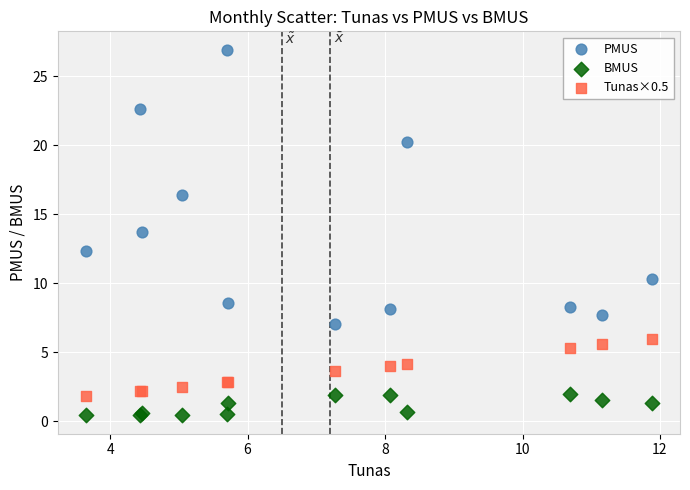

Which series has the widest spread of Y values?

PMUS